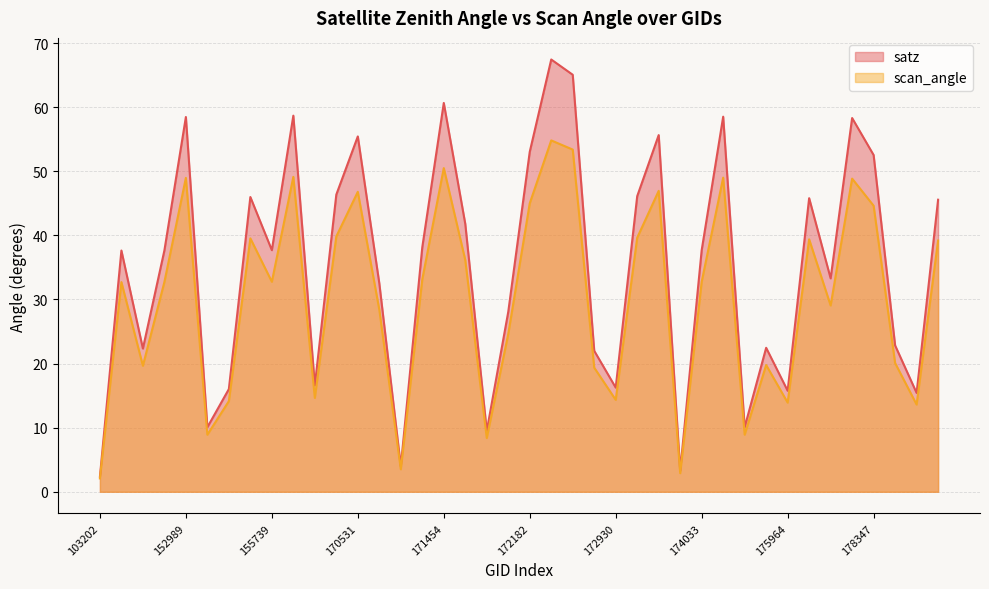

Which series has the largest total across all categories?

satz